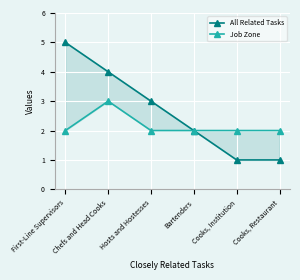

Which label corresponds to the largest value in the chart?

First-Line Supervisors